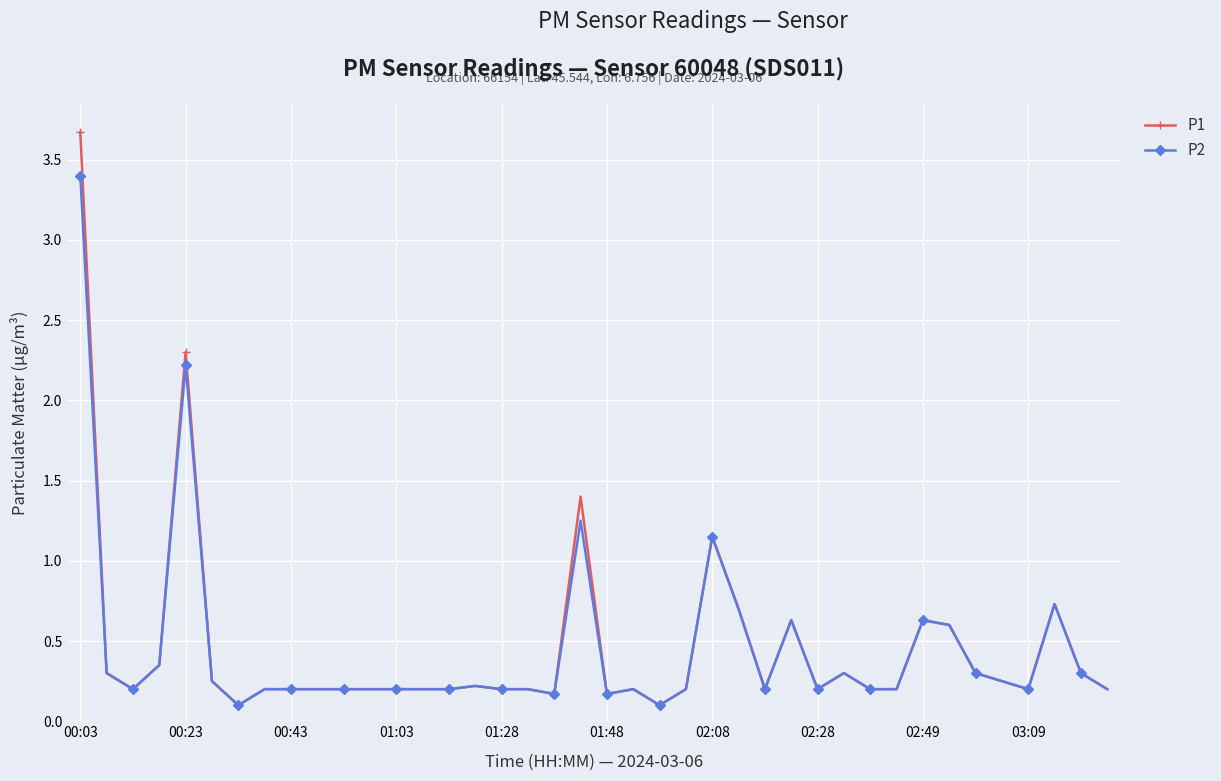

What is the maximum value for P2?

3.4